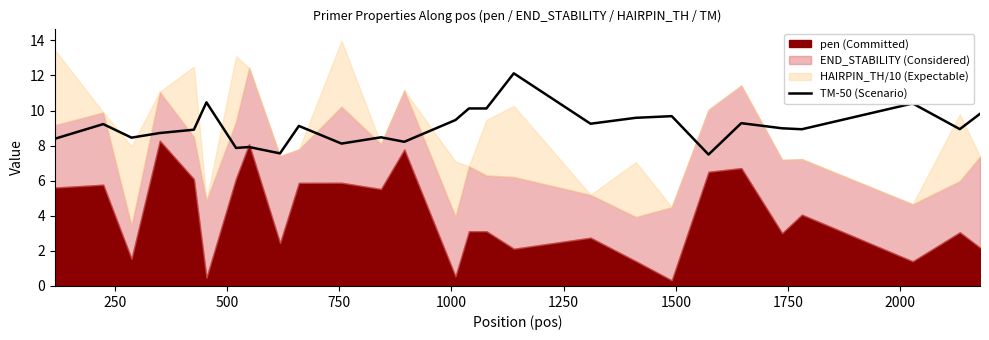

What is the maximum value for TM-50 (Scenario)?

12.1